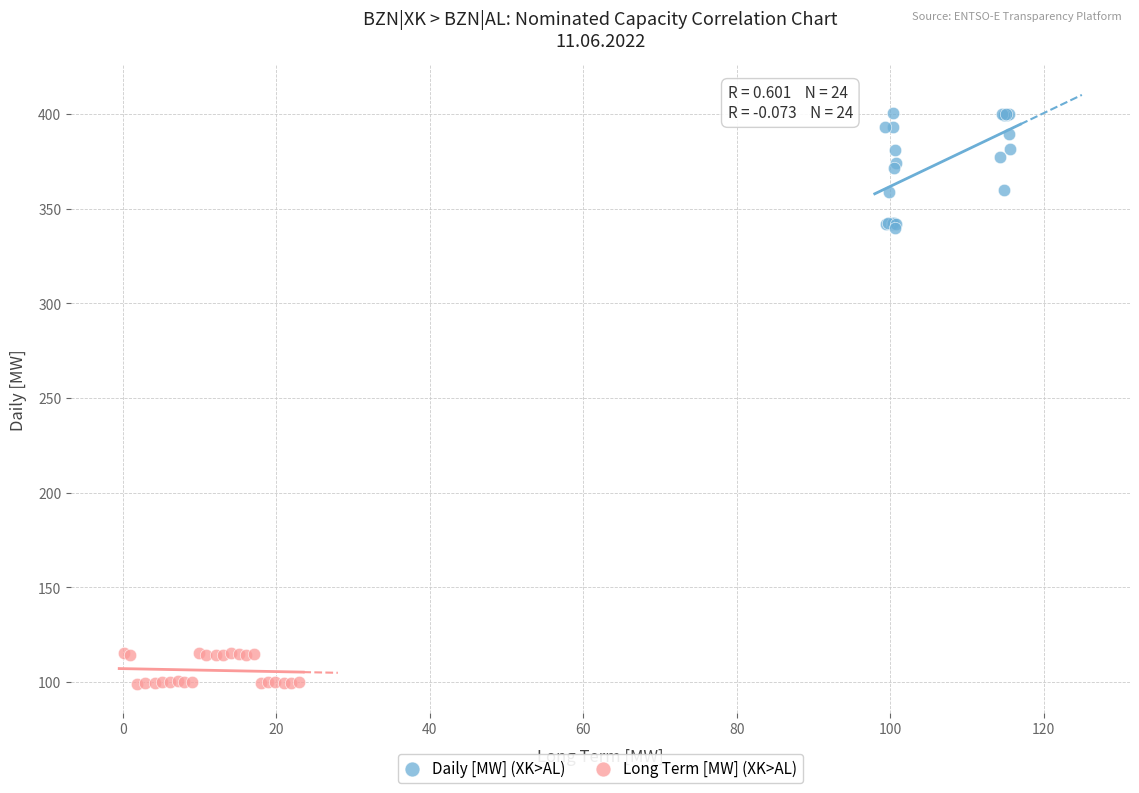

What are all the series names shown in the legend?

Daily [MW] (XK>AL), Long Term [MW] (XK>AL)